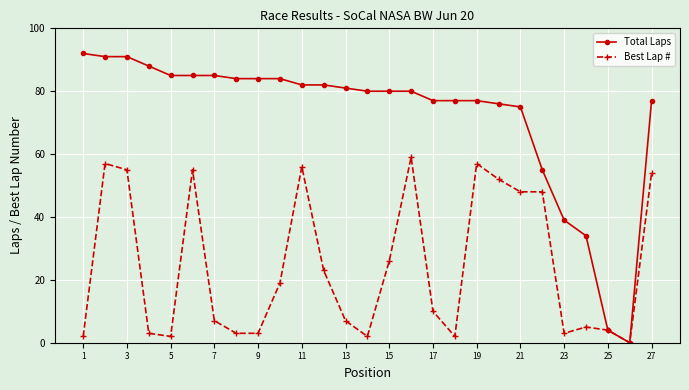

Which series has the largest total across all categories?

Total Laps